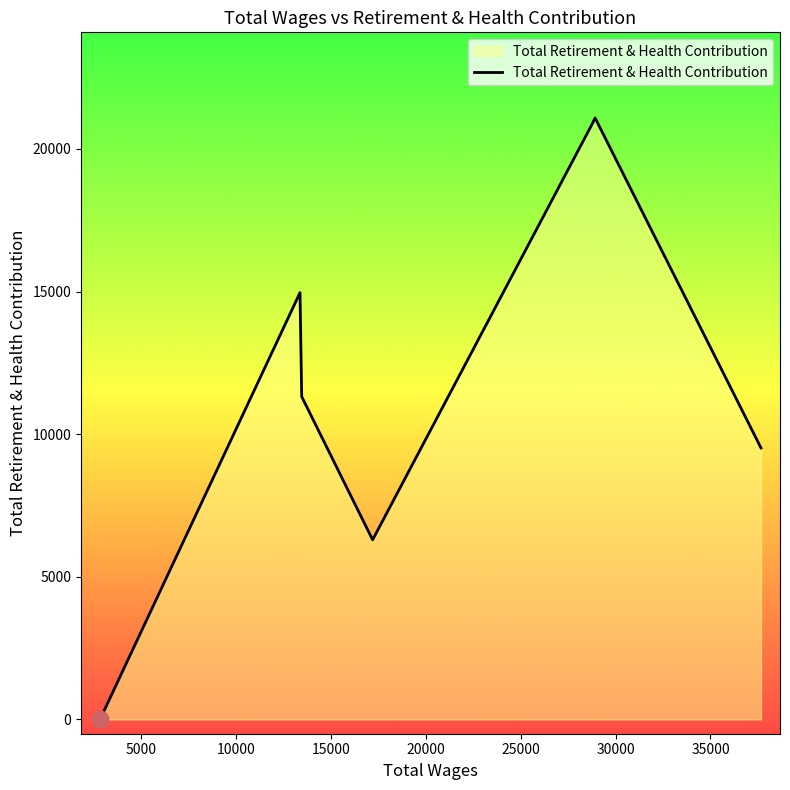

True or false: there are more than 2 points higher than both neighbors.

False